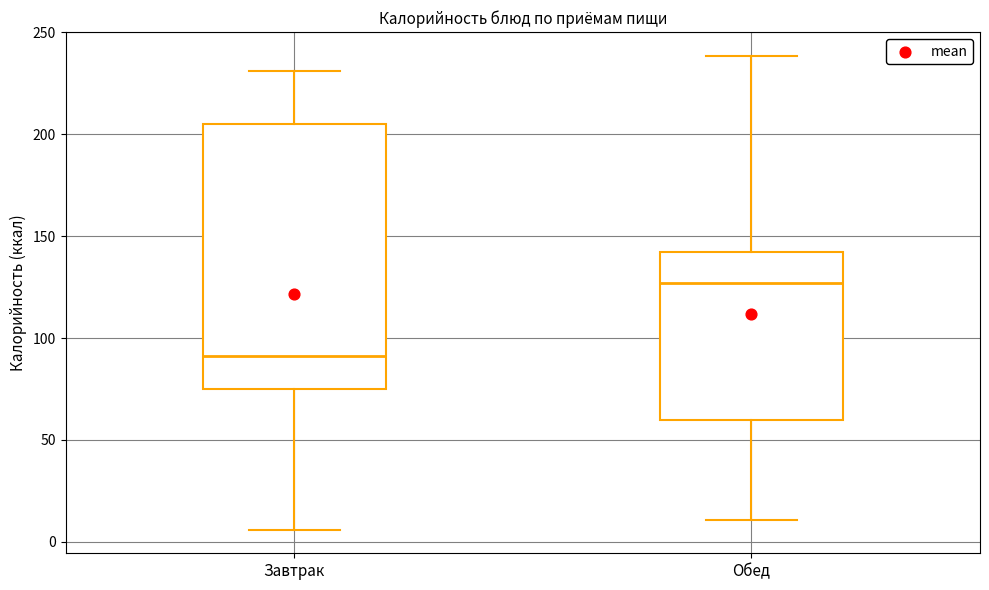

Which box's median line is the lowest?

Завтрак